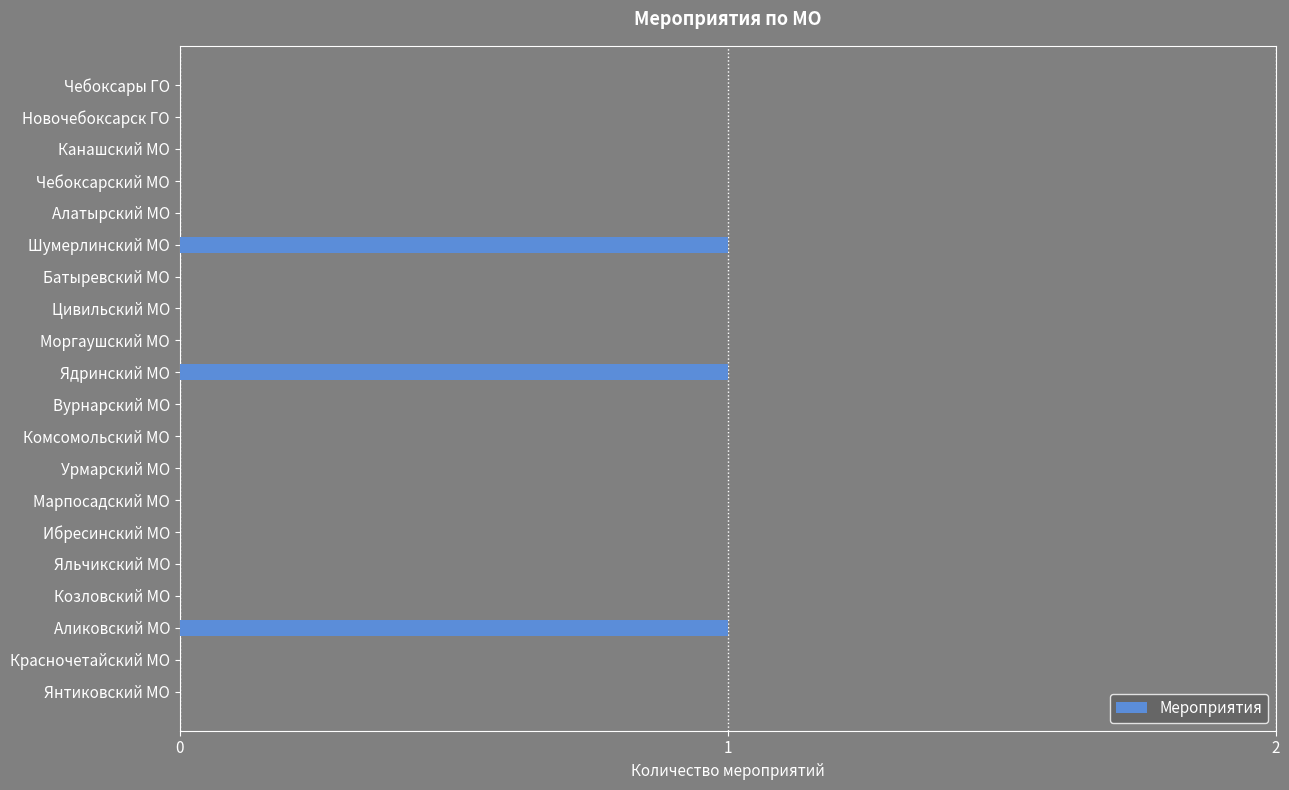

Are the bars grouped side by side (vs. stacked)?

No